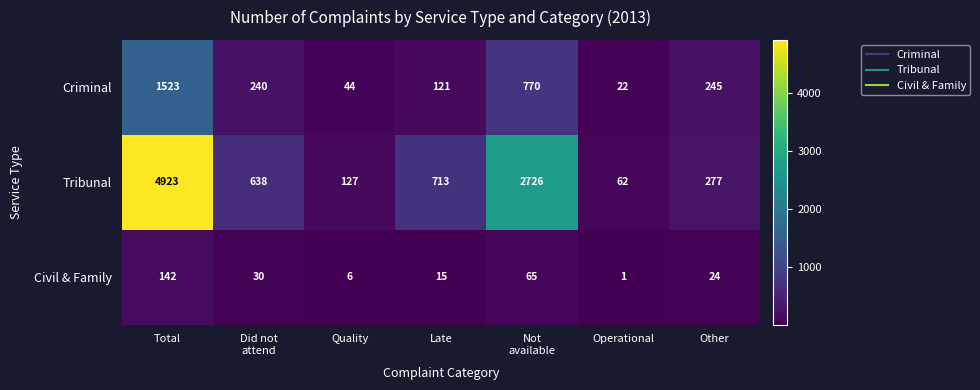

Reading left to right, what are all the values shown in this chart?

Criminal: 1523	240	44	121	770	22	245
Tribunal: 4923	638	127	713	2726	62	277
Civil & Family: 142	30	6	15	65	1	24